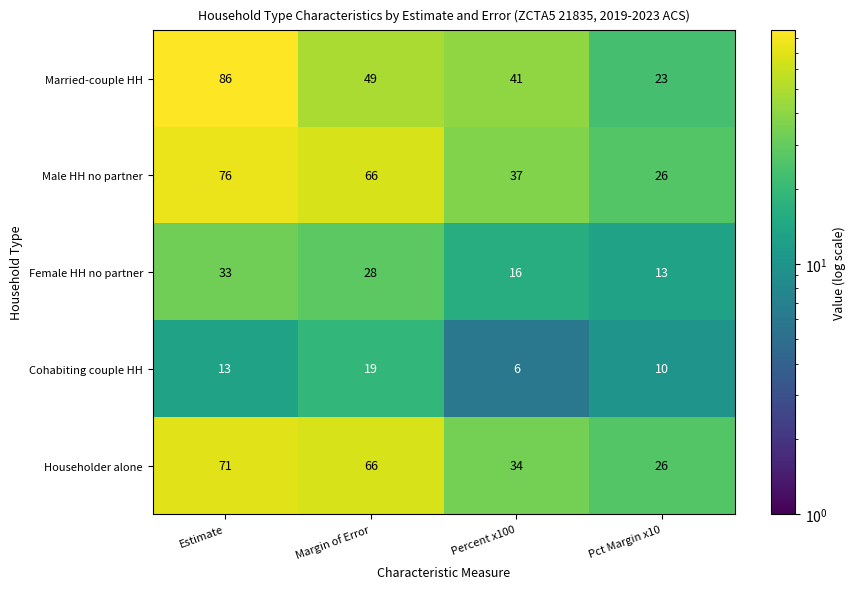

At which category is the sum across all series the highest?

Estimate